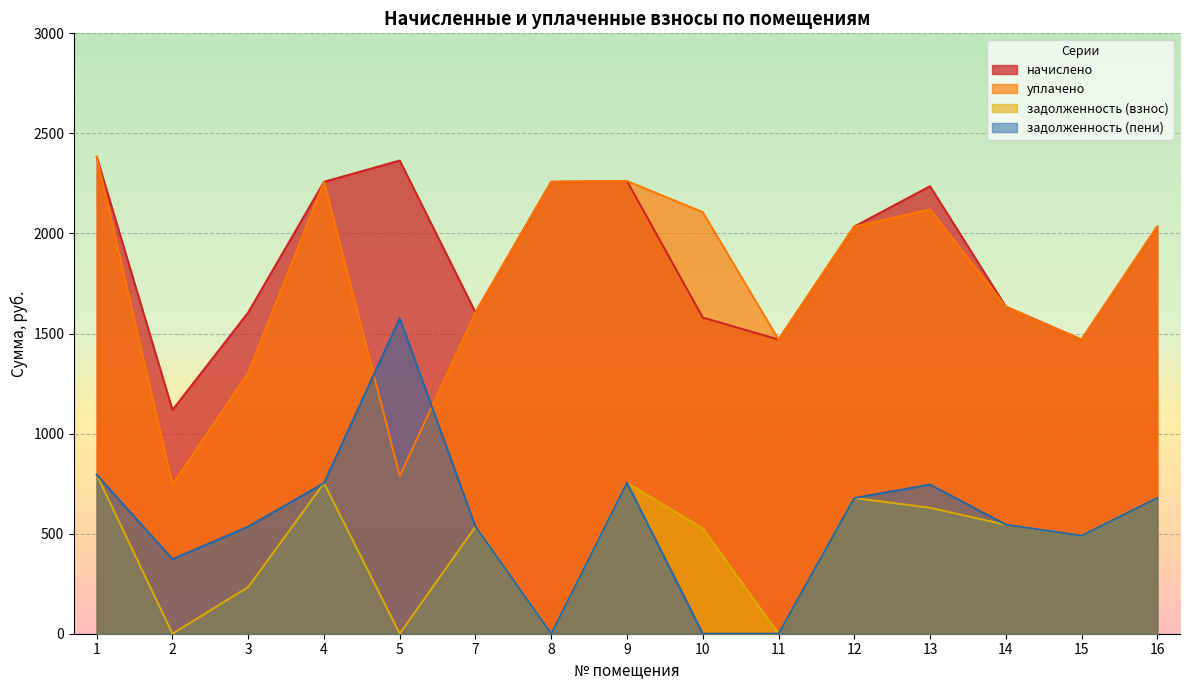

How many values in the задолженность (пени) series exceed 545?

8